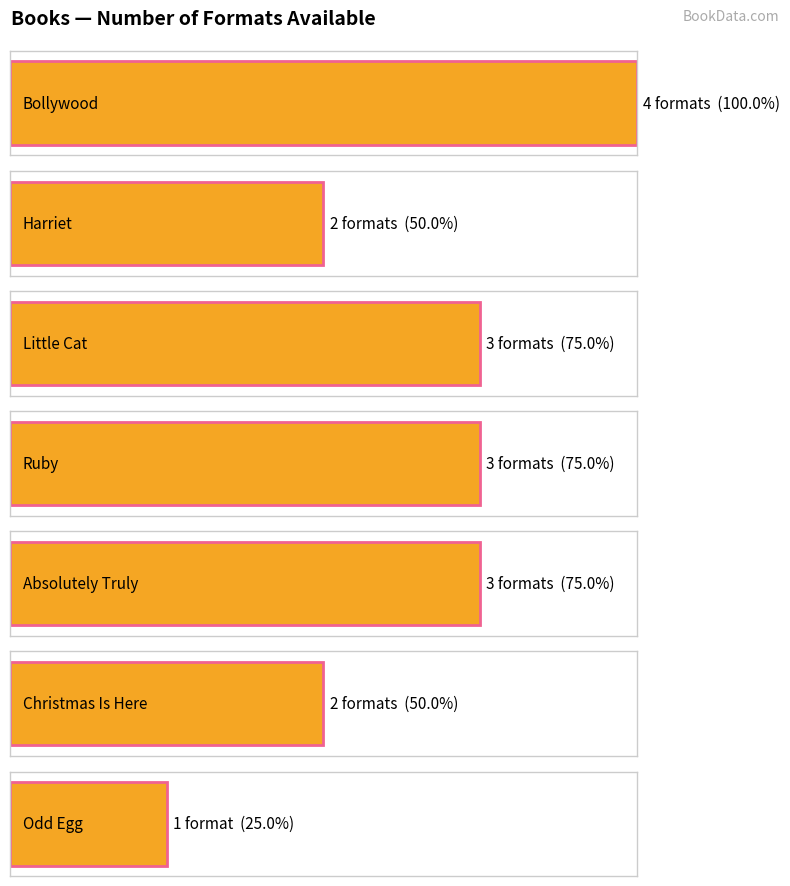

Reading left to right, transcribe all the data shown in this chart.

4	2	3	3	3	2	1